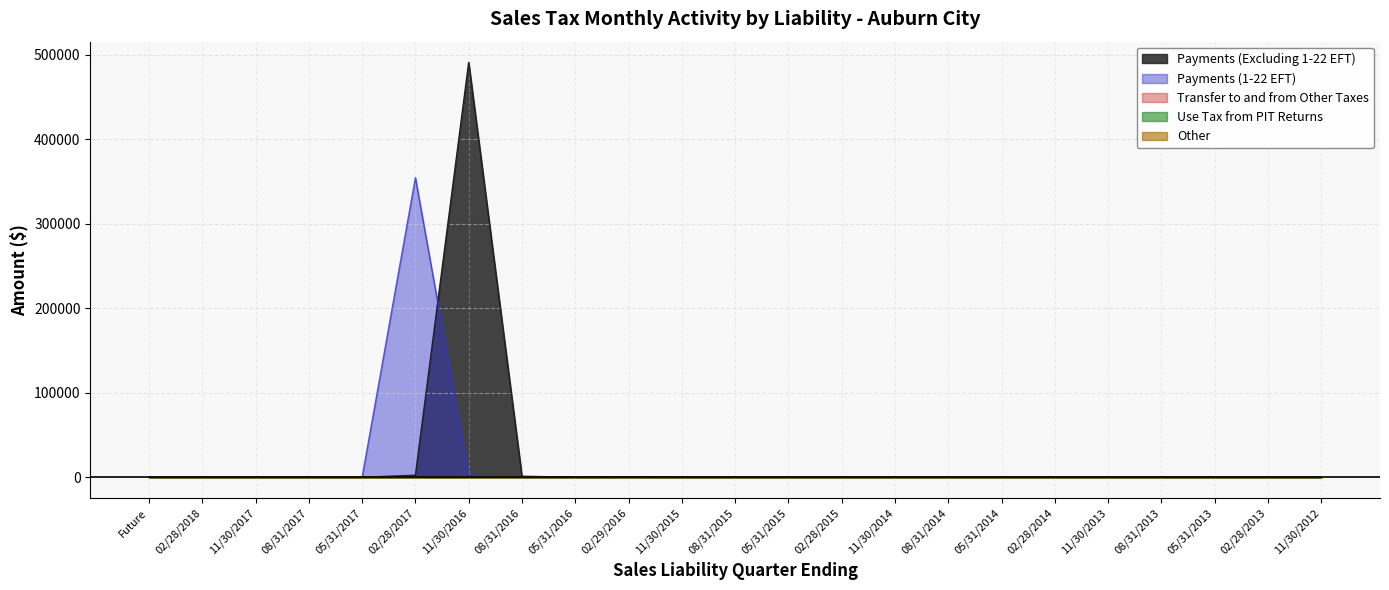

What position from the left is 05/31/2013?

21